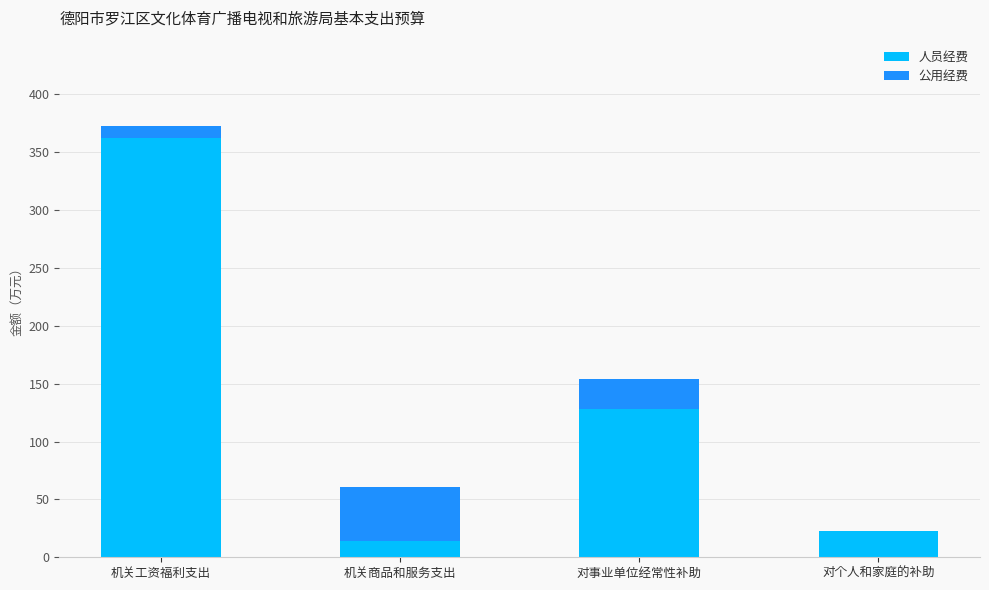

Is it true that 人员经费 equals 638.4 at 机关工资福利支出?

False